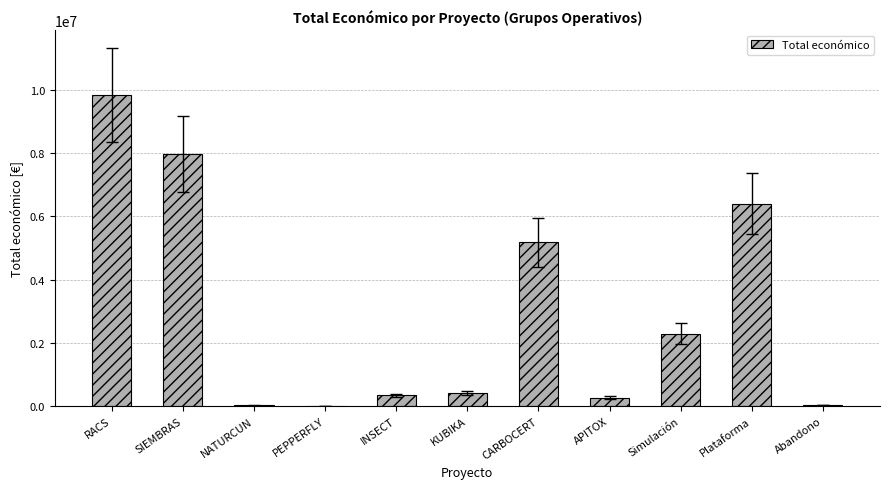

What is the sum of the values at NATURCUN and Plataforma?

6420753